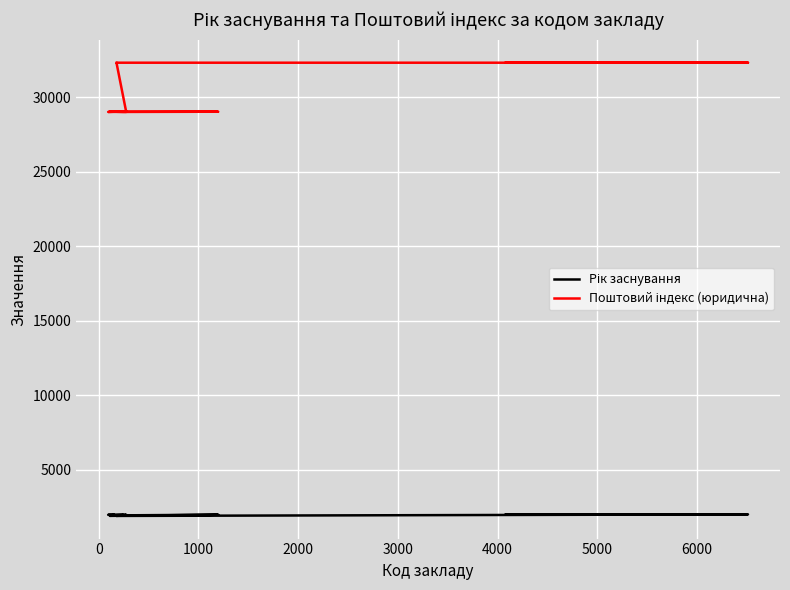

True or false: Поштовий індекс (юридична) and Рік заснування intersect in this chart.

False